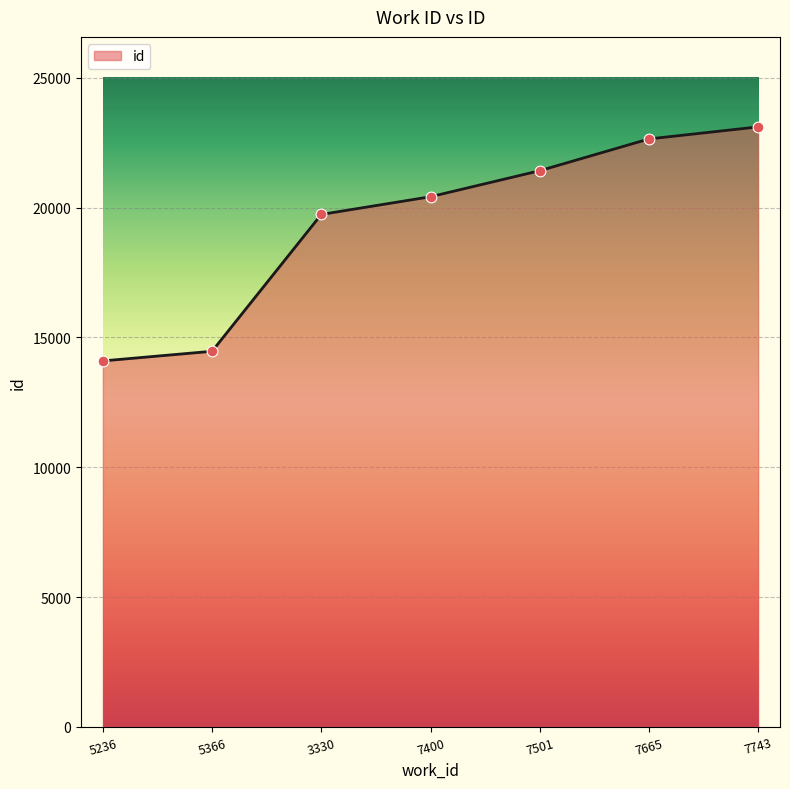

Which has a higher value, 7665 or 5236?

7665